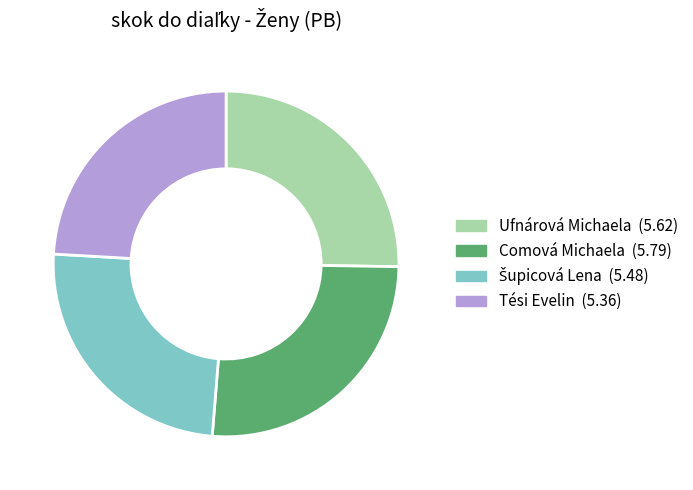

Combined, do Ufnárová Michaela and Comová Michaela account for over 50%?

Yes